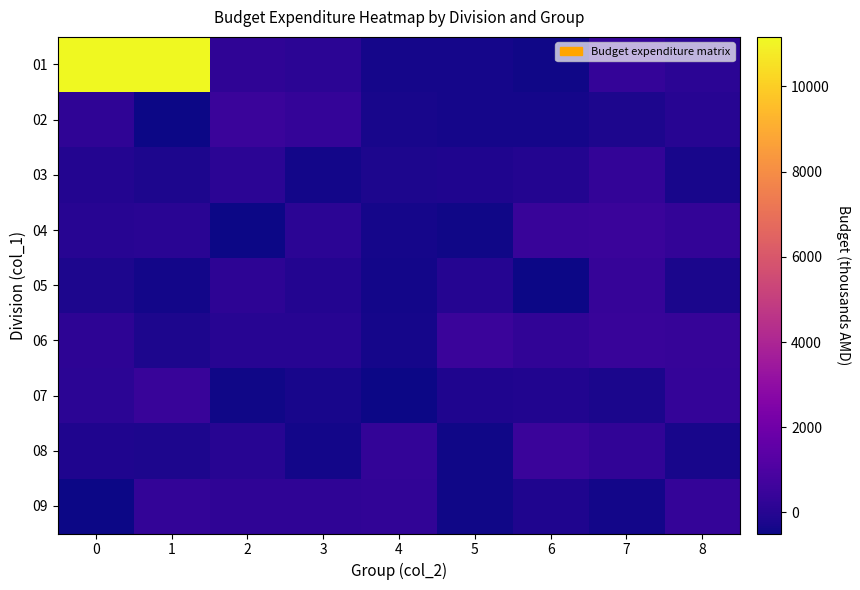

Rank the series at 6 from lowest to highest value.

05, 01, 02, 09, 07, 03, 06, 04, 08